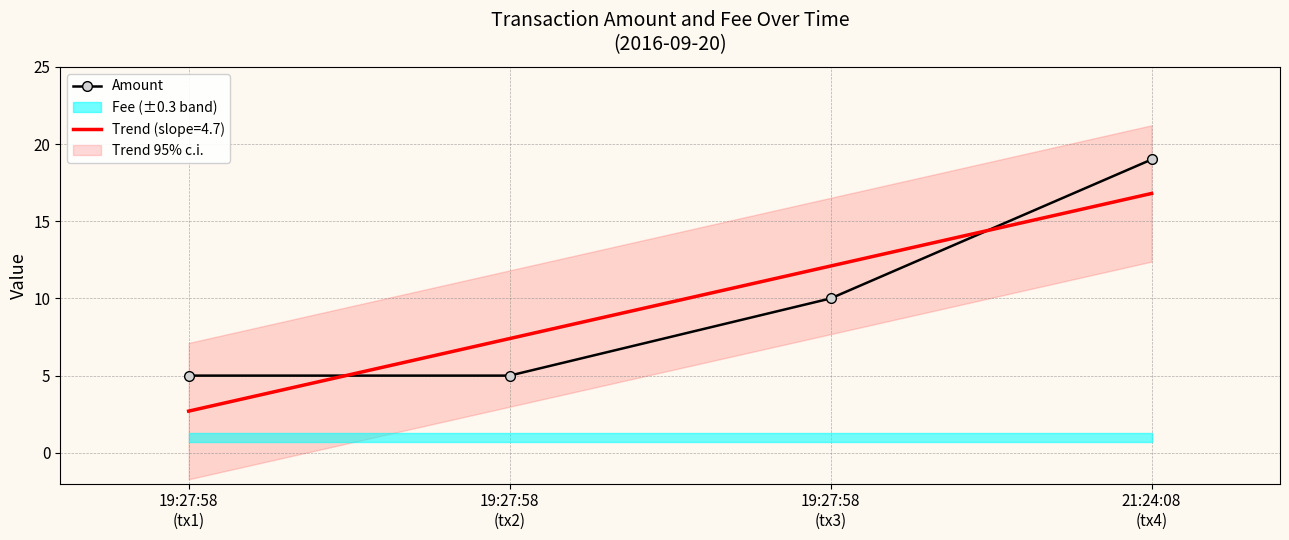

List the labels in order of value, largest first.

21:24:08
(tx4), 19:27:58
(tx3), 19:27:58
(tx1), 19:27:58
(tx2)